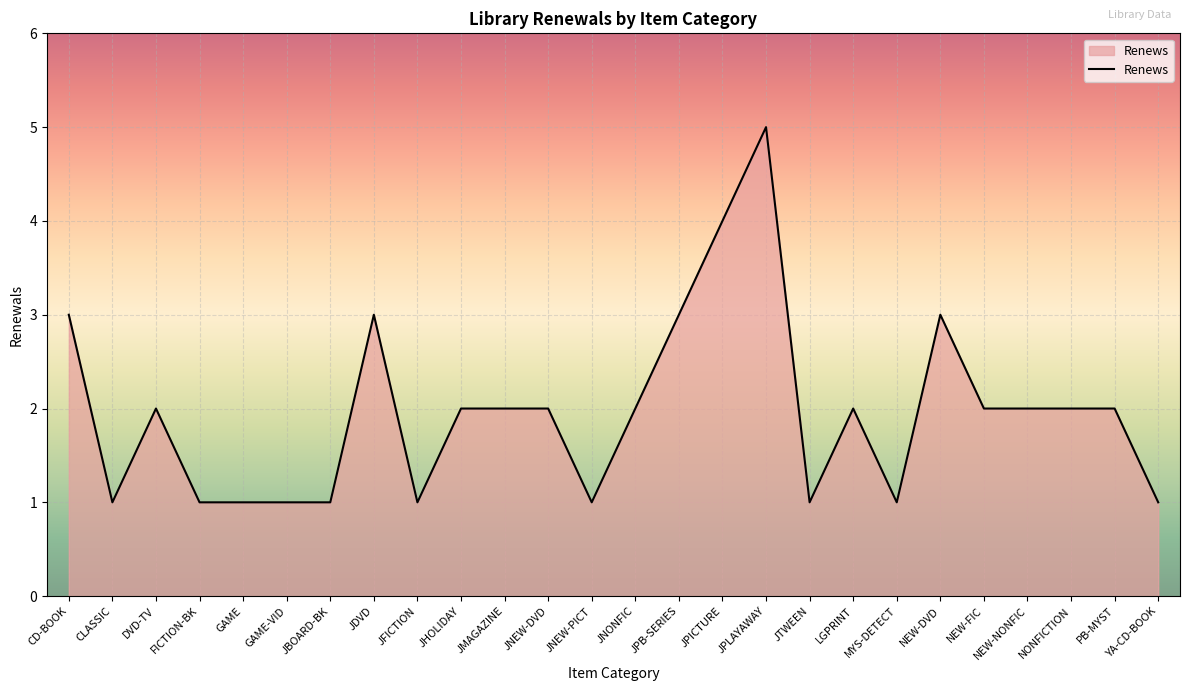

What is the greatest value displayed?

5